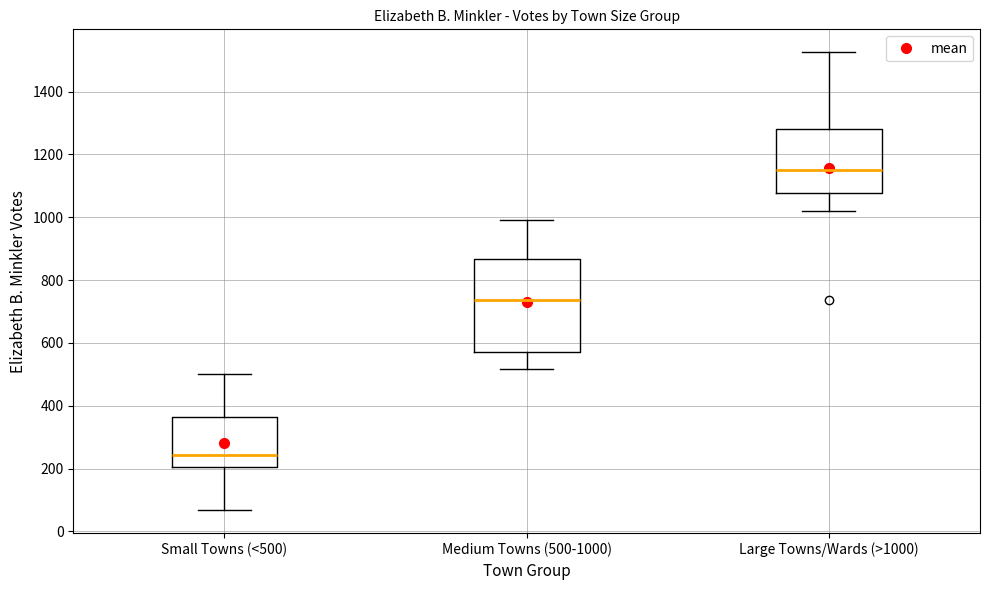

Where does the lower whisker of the box for Large Towns/Wards (>1000) end on the y-axis? The values are not printed on the chart, so give them approximately, as read against the axis.

1020